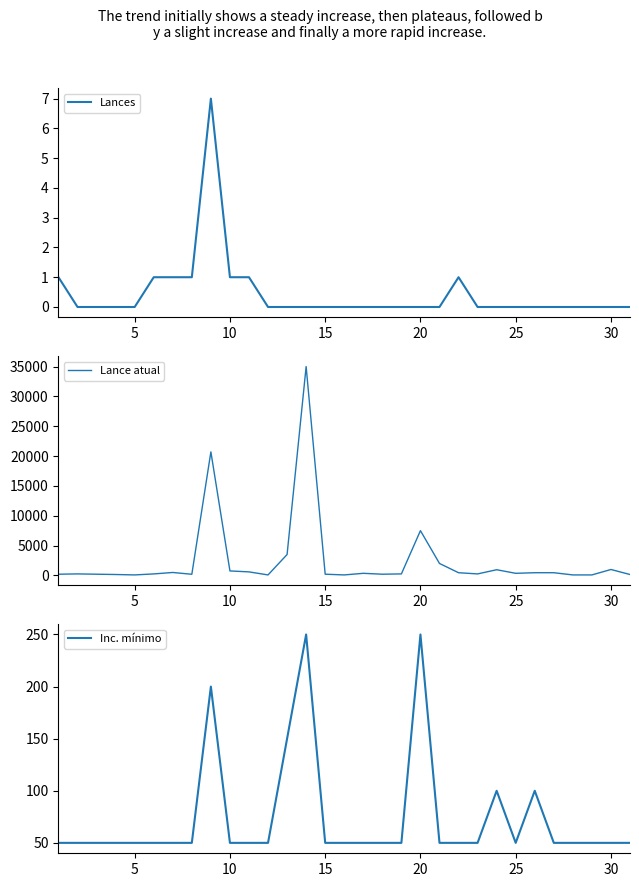

List the series in order of their peak value, highest first.

Lance atual, Inc. mínimo, Lances